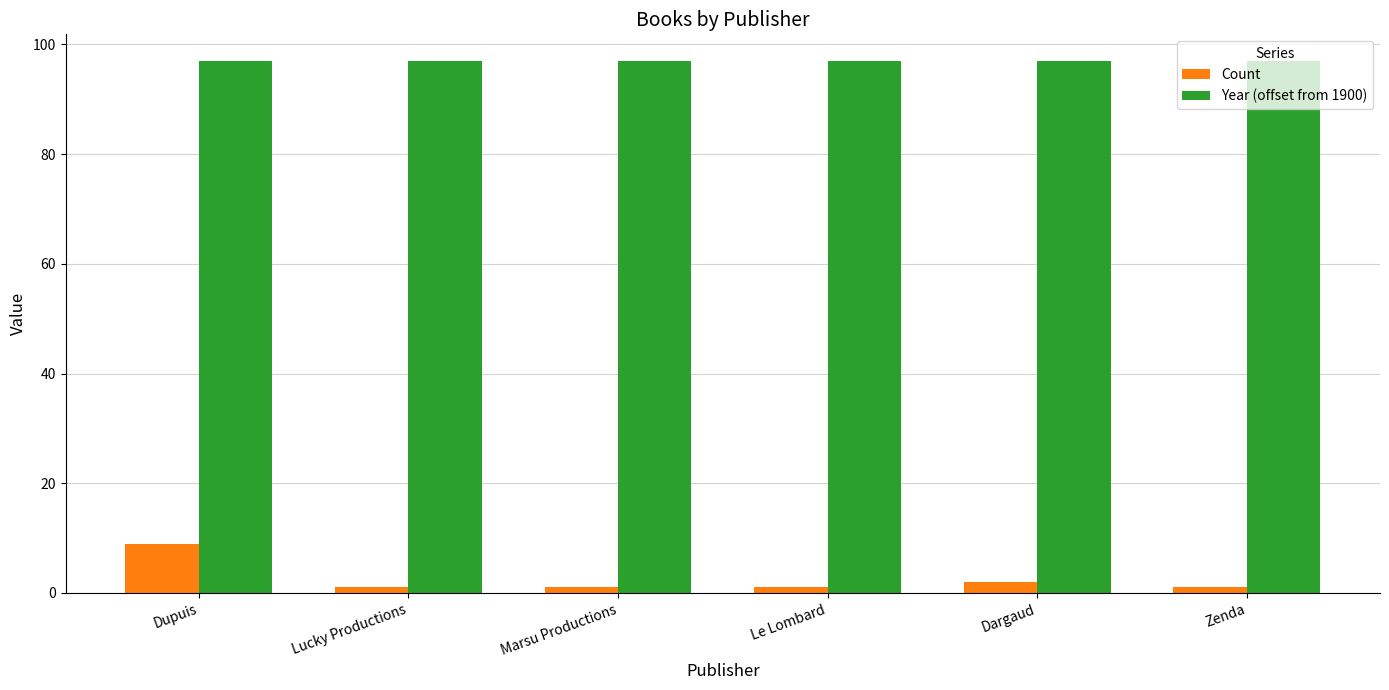

What is the maximum value for Count?

9